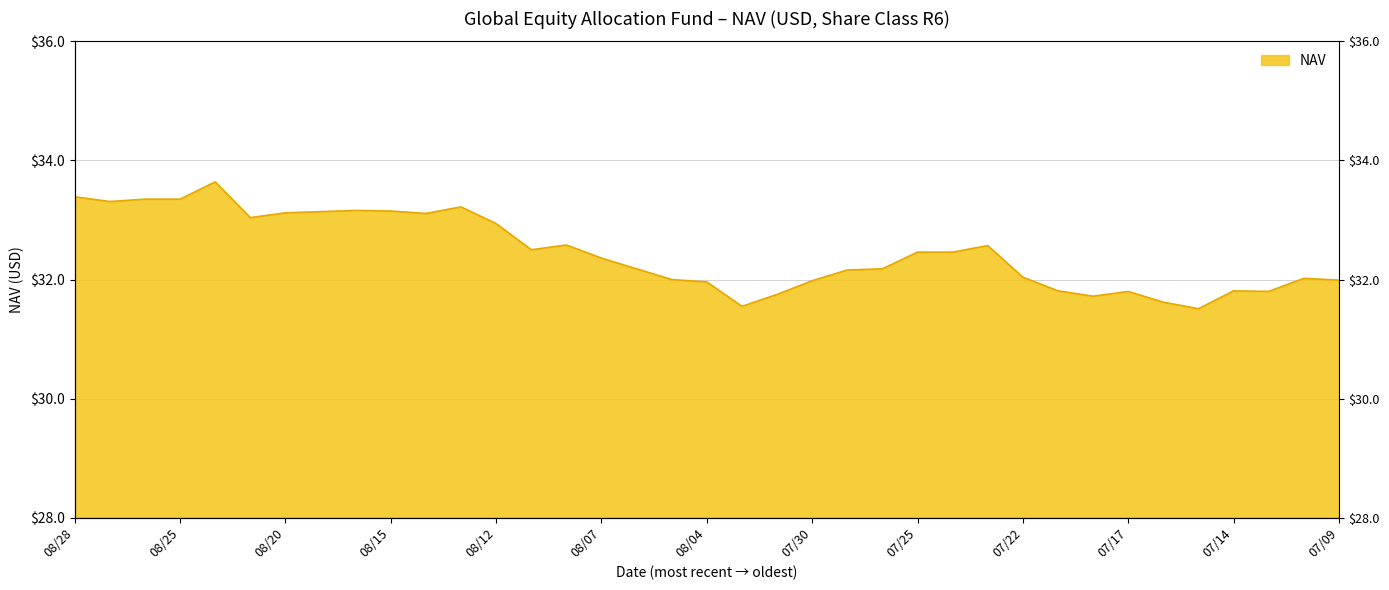

What is the average value?

32.5